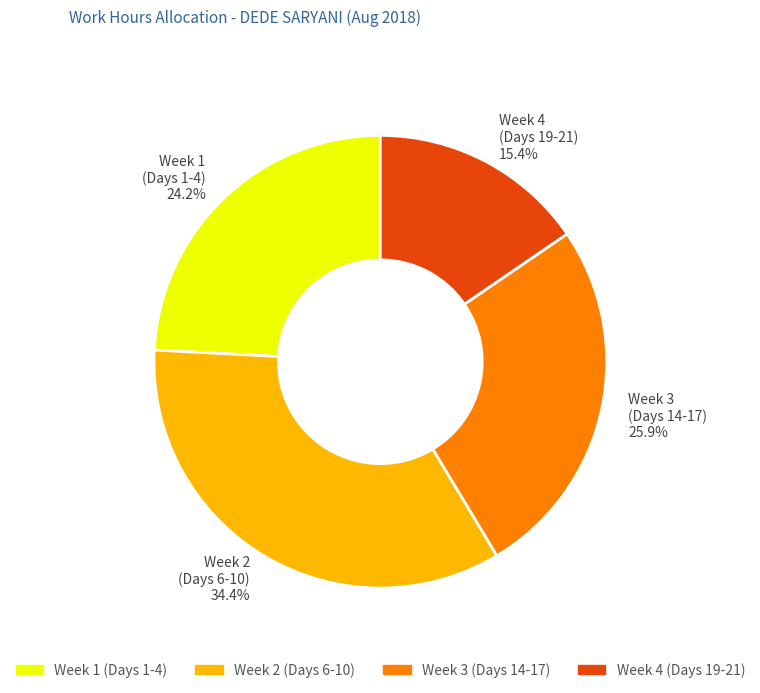

Approximately how many times larger is the value at Week 2 (Days 6-10) 34.4% compared to Week 3 (Days 14-17) 25.9%?

1.3